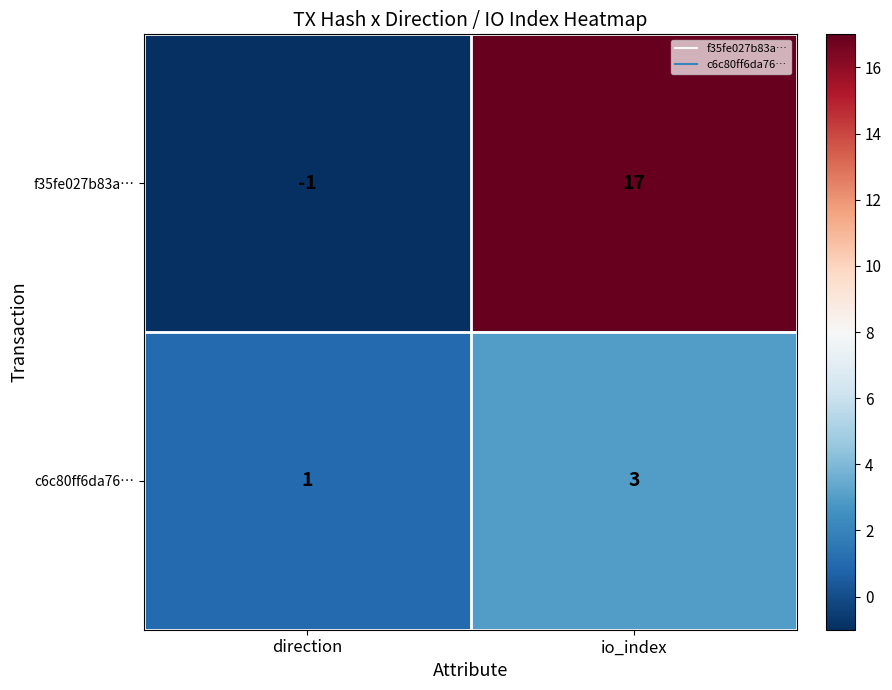

What is the difference between the f35fe027b83a… values at direction and io_index?

18